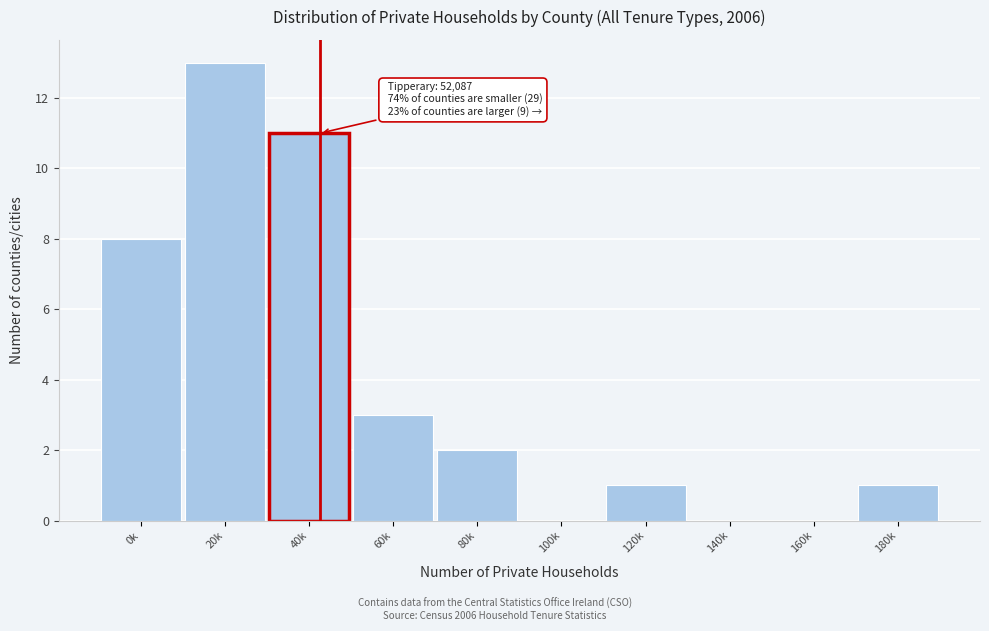

Reading right to left, extract all data points from this chart.

180k=1	160k=0	140k=0	120k=1	100k=0	80k=2	60k=3	40k=11	20k=13	0k=8